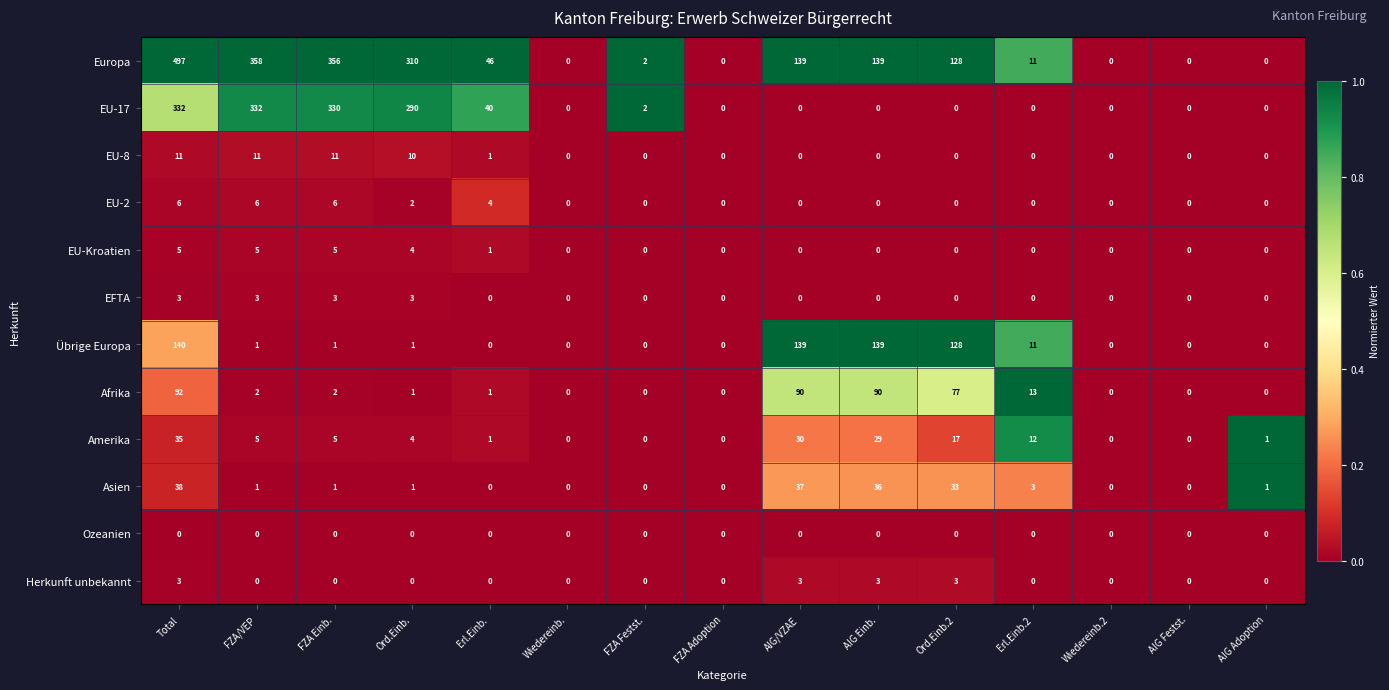

What is the difference between the highest and lowest values at Total?

497